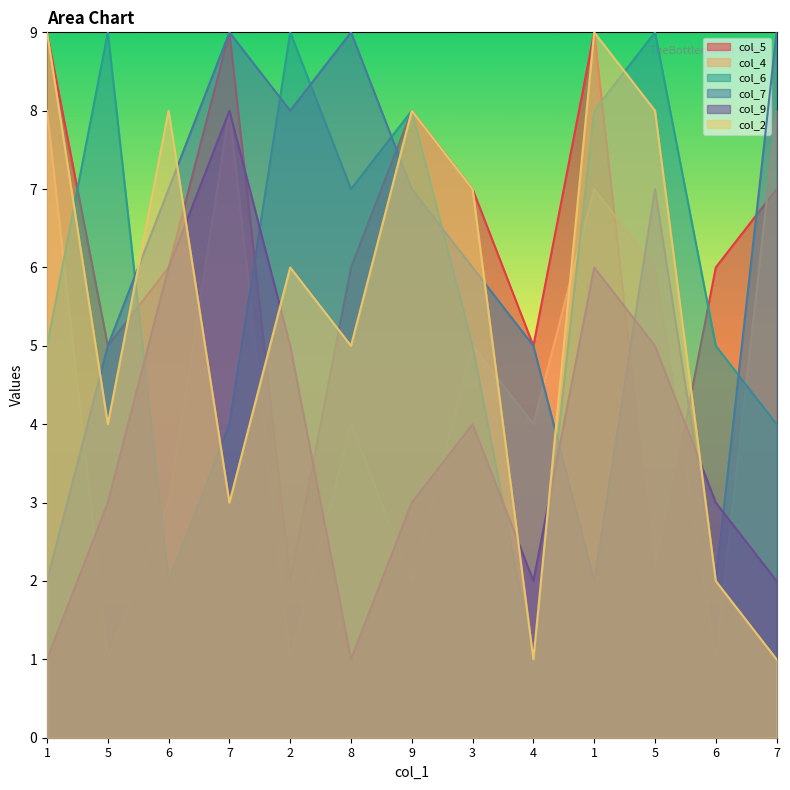

Where do col_5 and col_4 first cross each other?

1 and 5